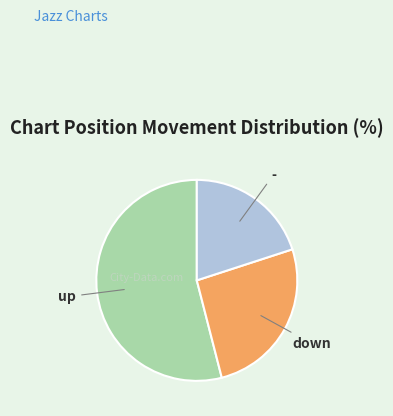

Rank the categories by value from lowest to highest.

-, down, up